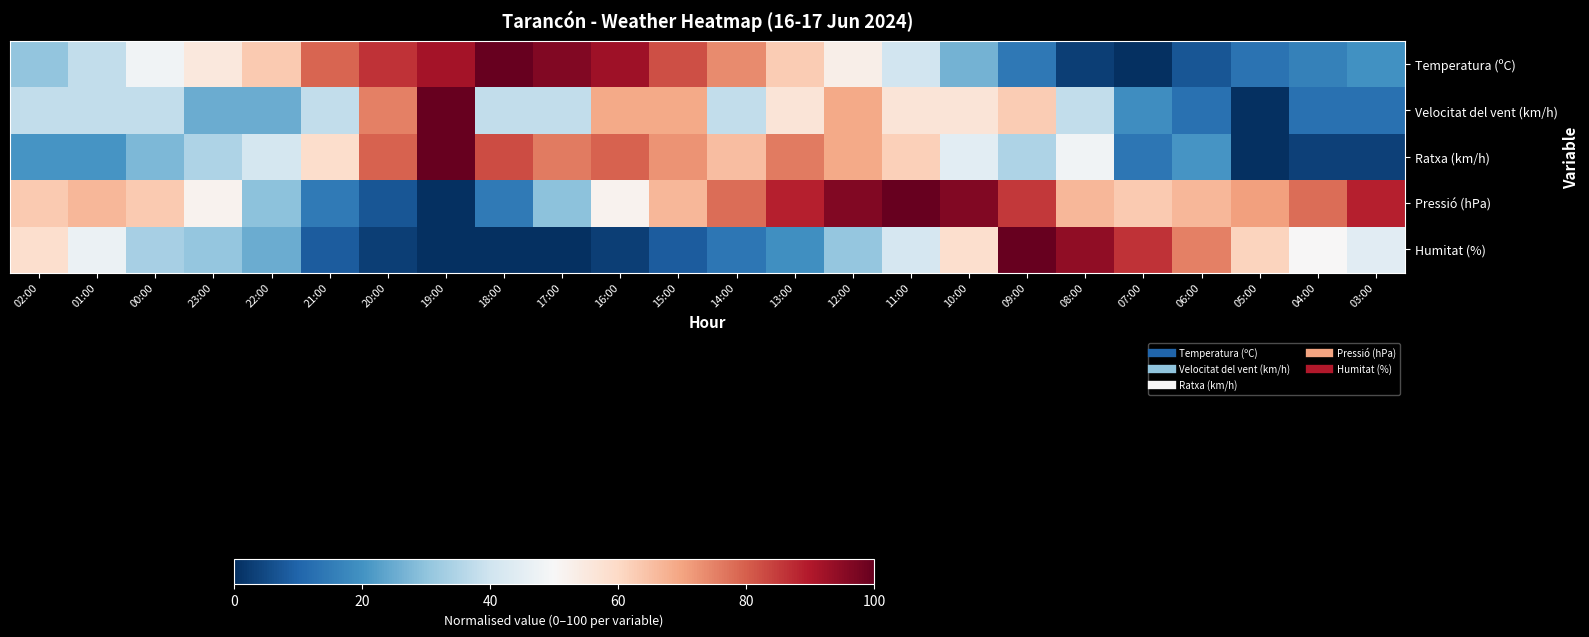

How many series are shown in this chart?

5